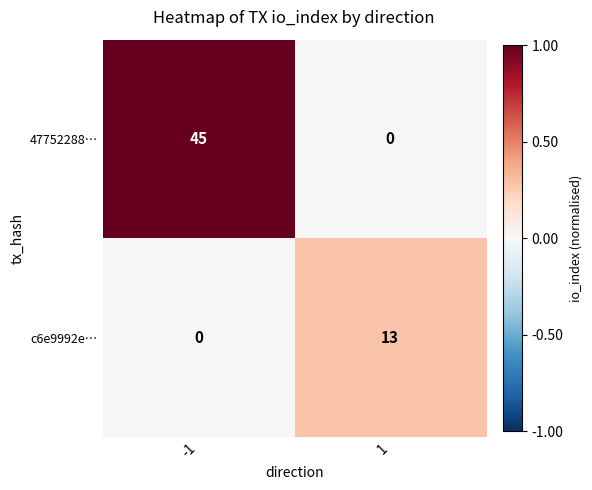

Reading left to right, list all the values displayed in this chart.

47752288…: 45	0
c6e9992e…: 0	13